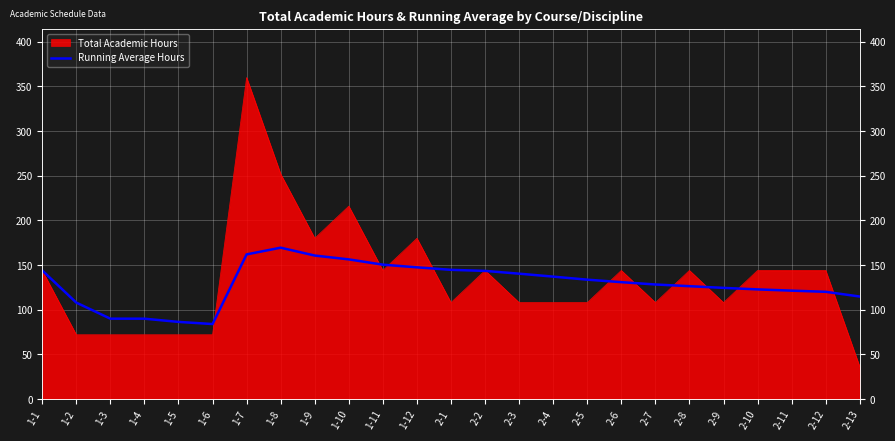

What is the sum of the values at 1-12 and 2-3?

287.9